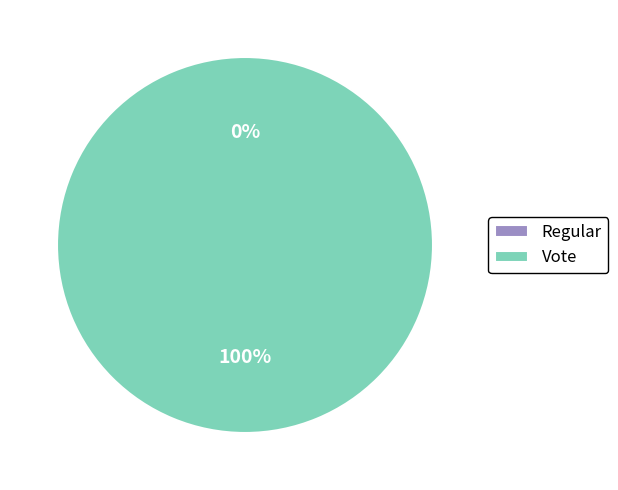

Is it true that Vote is 100% of the pie?

True